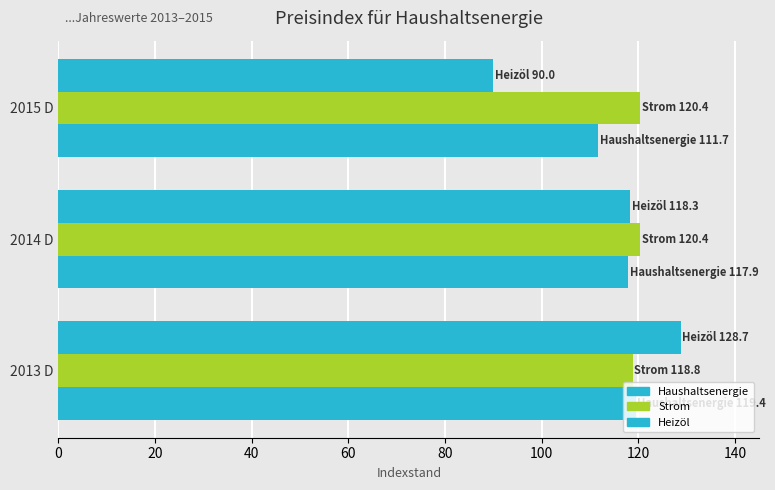

How many categories are shown in the chart?

3